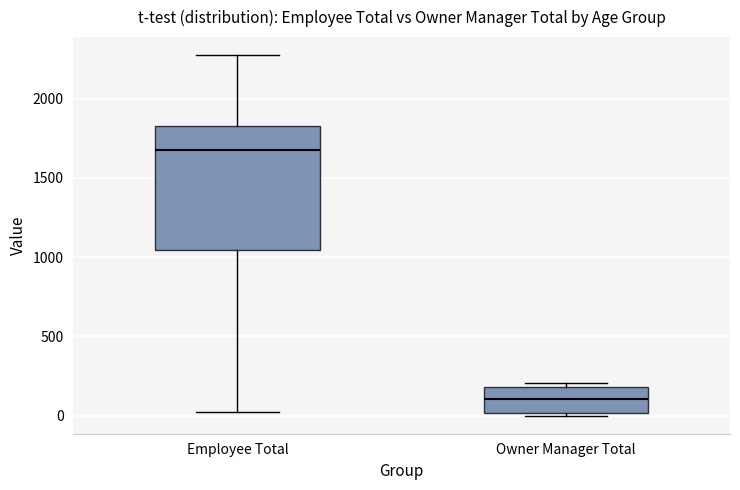

Reading left to right, transcribe this box plot: for each box, give where its median line is, the range the box spans, and where its two whiskers end, as read against the y-axis. The values are not printed on the chart, so give them approximately, as read against the axis.

Employee Total: median 1700, box 1050 to 1850, whiskers 0 to 2250
Owner Manager Total: median 100, box 0 to 200, whiskers 0 to 200 (just above the box's upper edge)